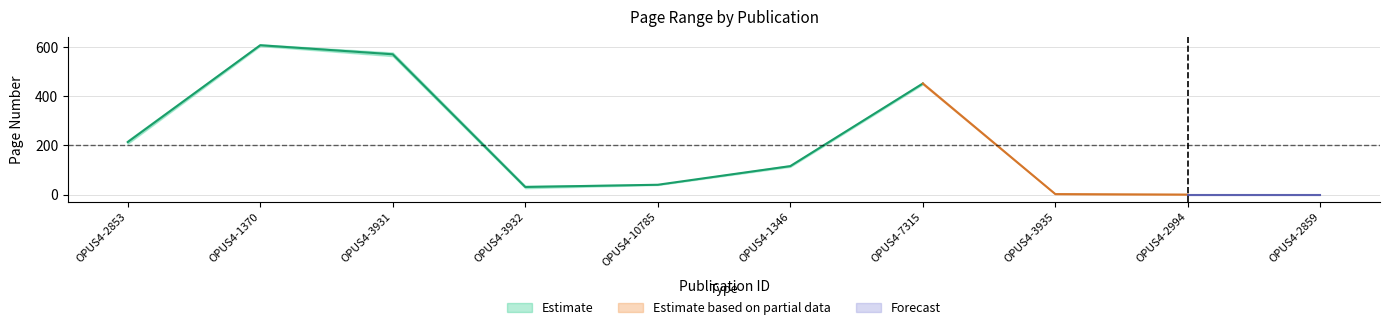

What is the difference between the maximum and minimum values in the Letzte Seite series?

612